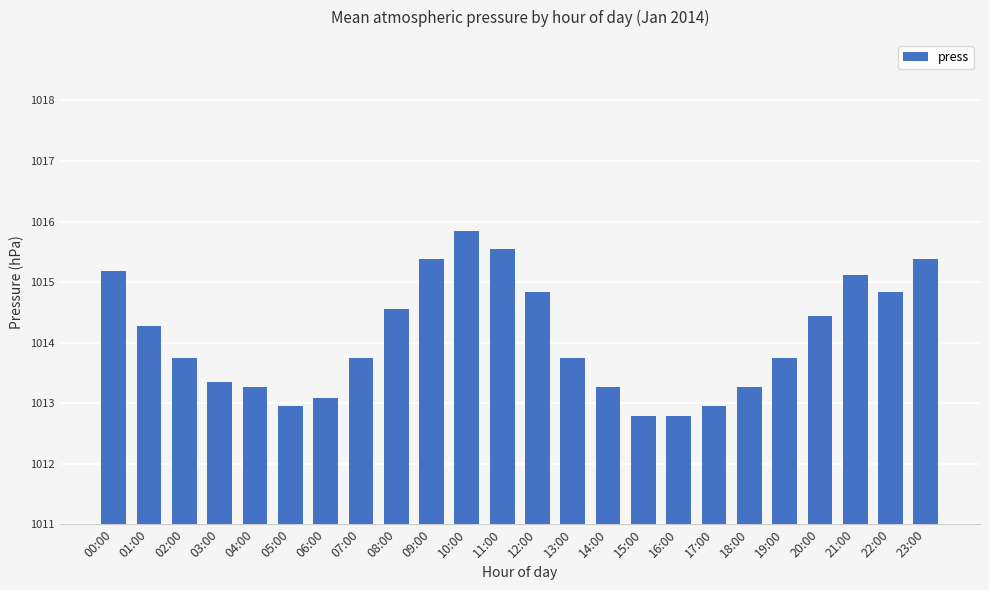

The chart shows a value of 1014.8 at 12:00. True or false?

True